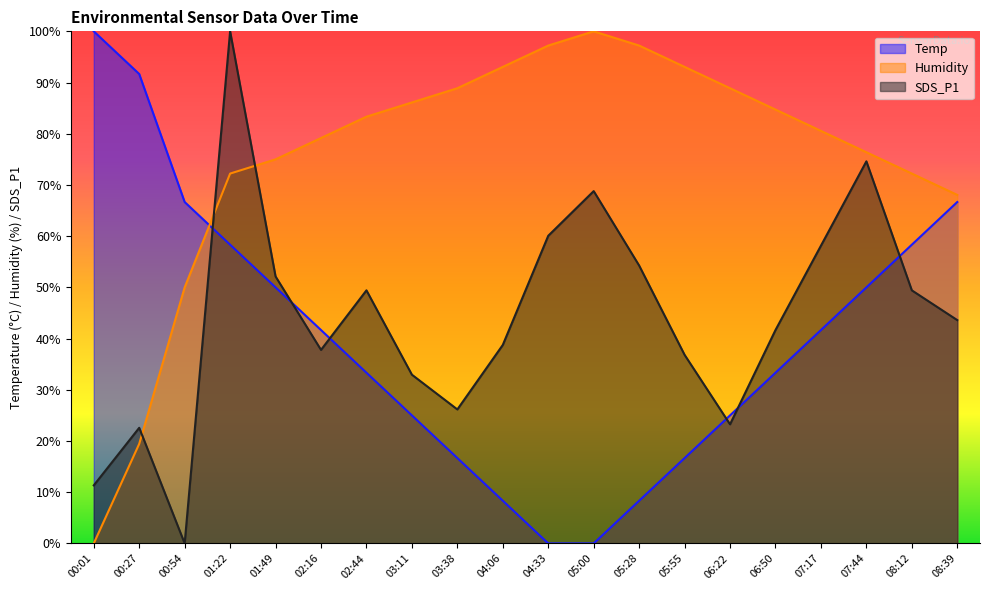

How many values in the Temp series exceed 41?

10